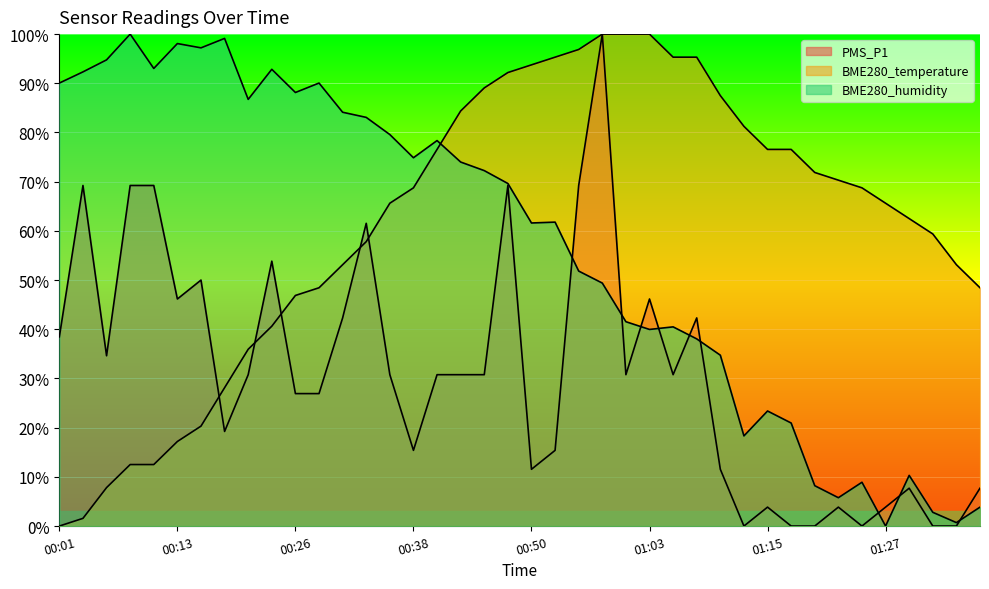

In PMS_P1, how many points are lower than both neighbors (excluding endpoints)?

9